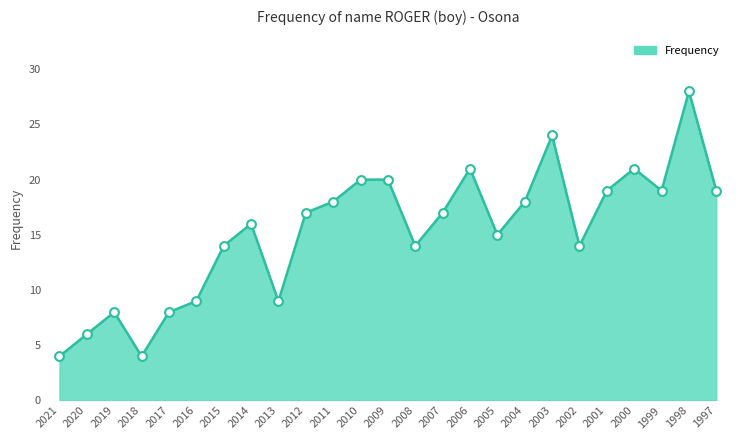

What is the ratio of the value at 2002 to the value at 2020?

2.3